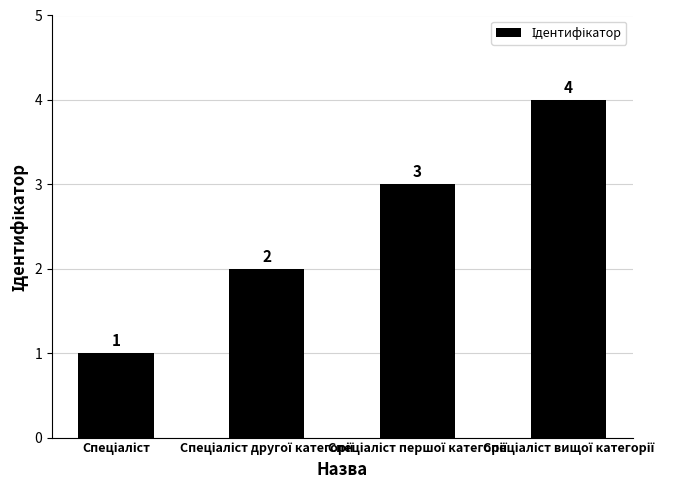

Does the chart contain any negative values?

No